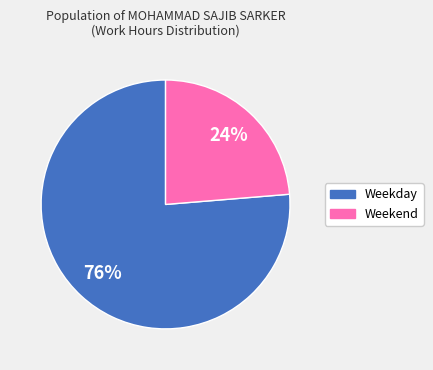

Is there a majority slice in this chart?

Yes